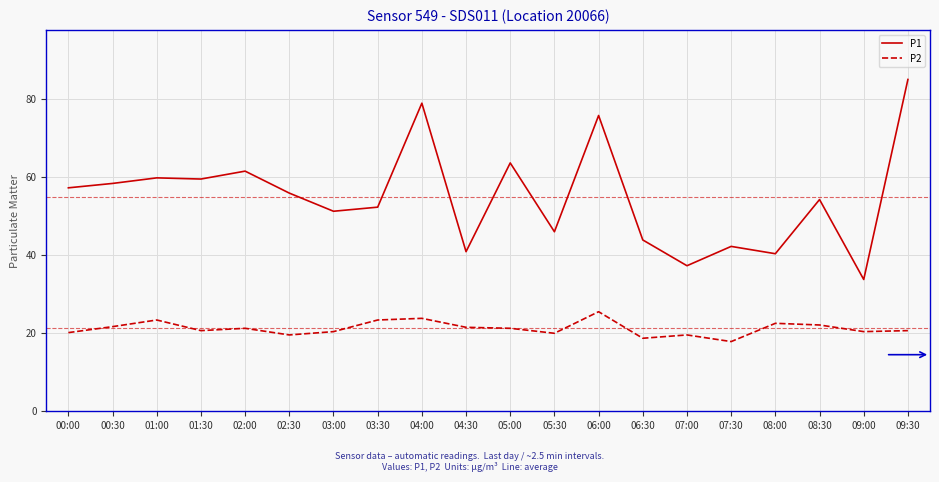

At how many categories does at least one series exceed 63?

4